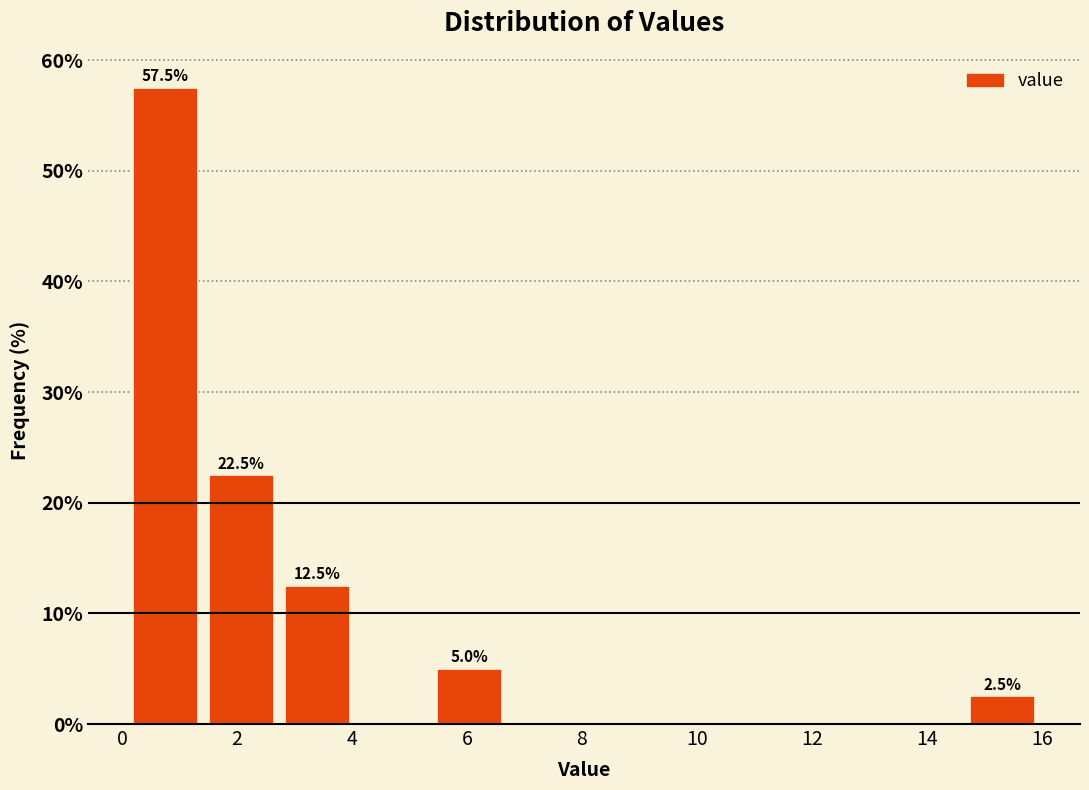

Over which range of the x-axis is the bar tallest?

0.0 to 1.4